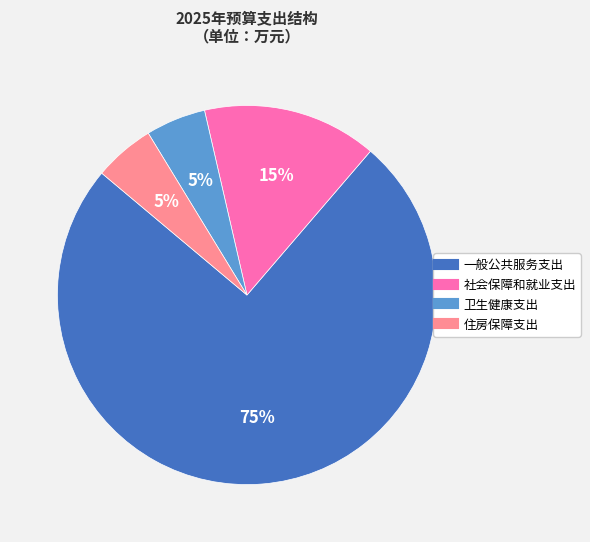

Is there any slice that represents more than half of the pie?

Yes